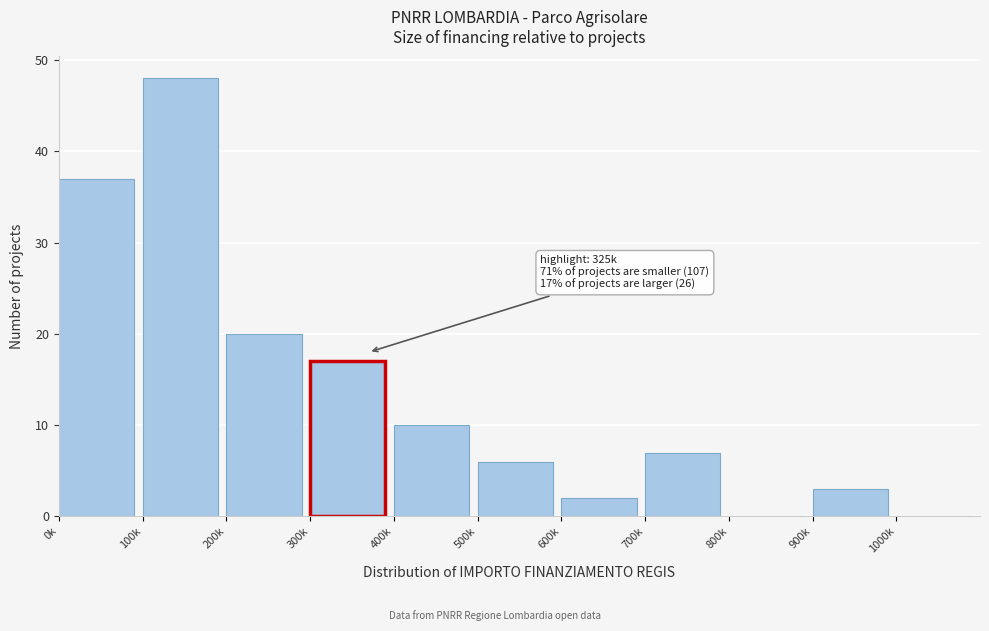

Reading left to right, list all the values displayed in this chart.

0k=37	100k=48	200k=20	300k=17	400k=10	500k=6	600k=2	700k=7	800k=0	900k=3	1000k=0